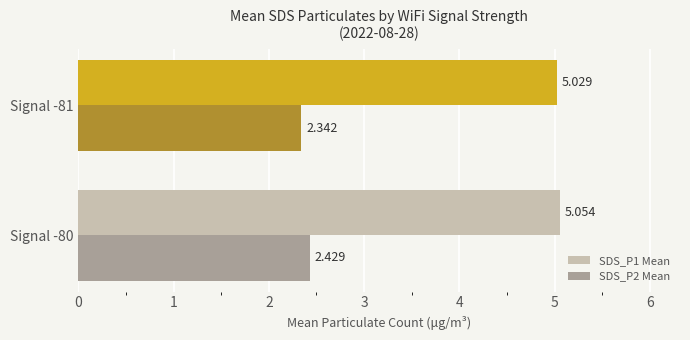

Count the number of categories in the chart.

2